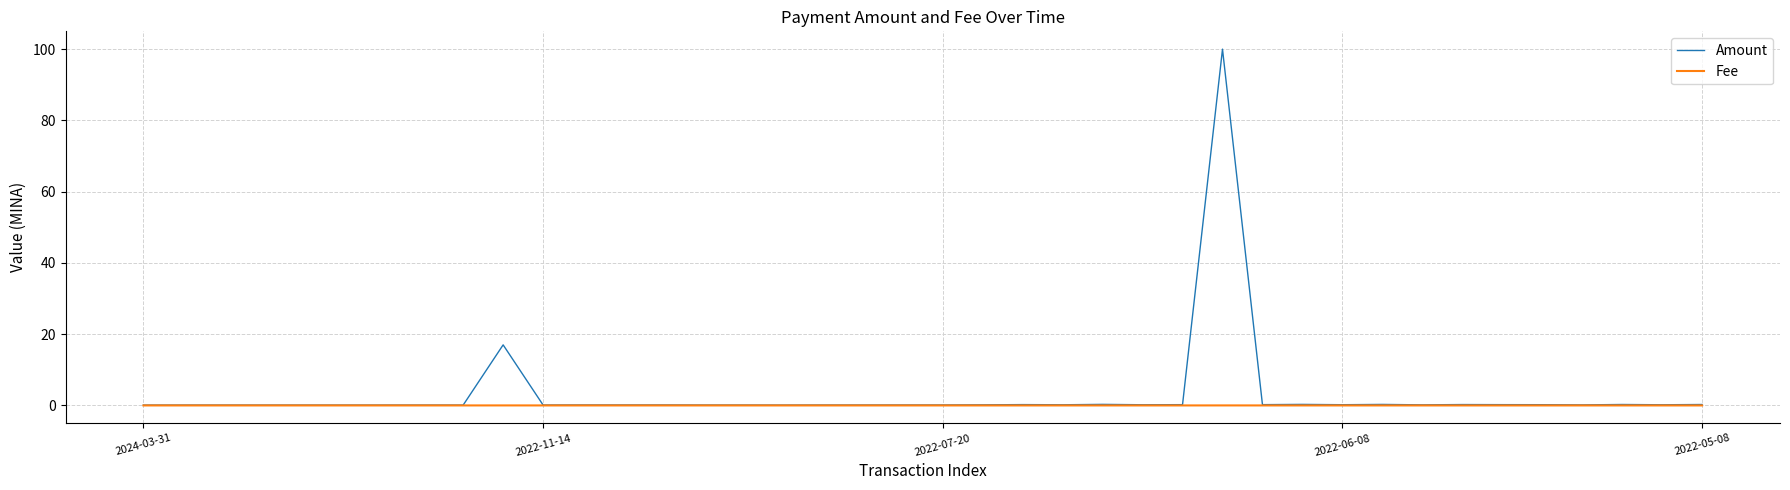

What is the greatest value displayed?

100.0